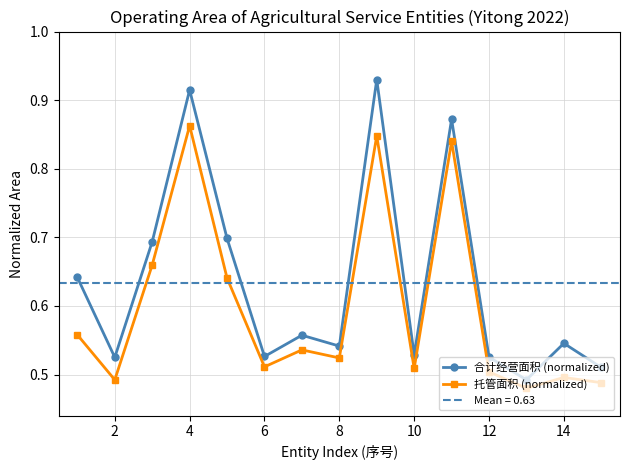

Which series has the largest range (max minus min)?

合计经营面积 (normalized)